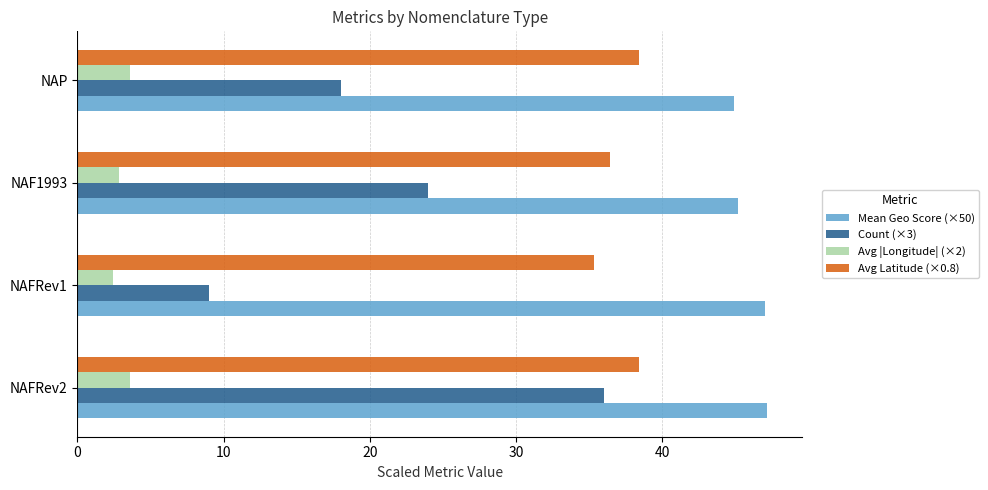

Count the number of categories in the chart.

4